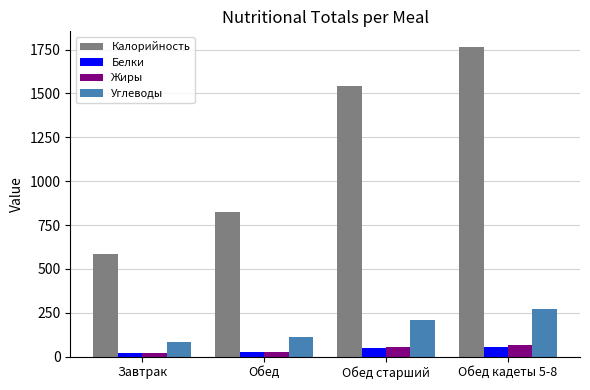

What is the difference between the maximum and second lowest values in the Жиры series?

40.7